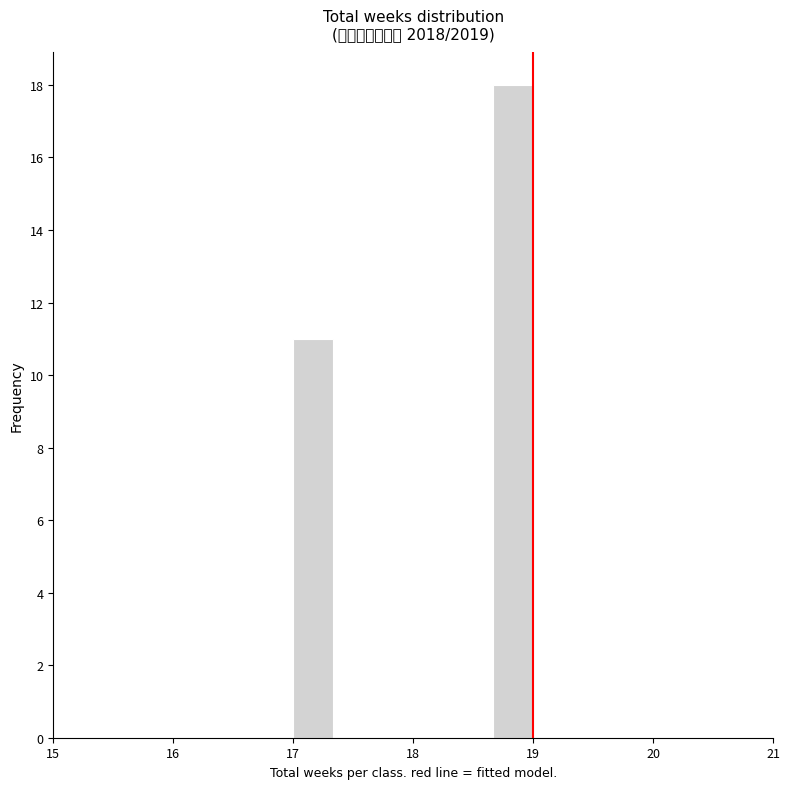

Around what value on the x-axis is the tallest bar? Give the approximate position of its centre, as read against the axis.

18.8